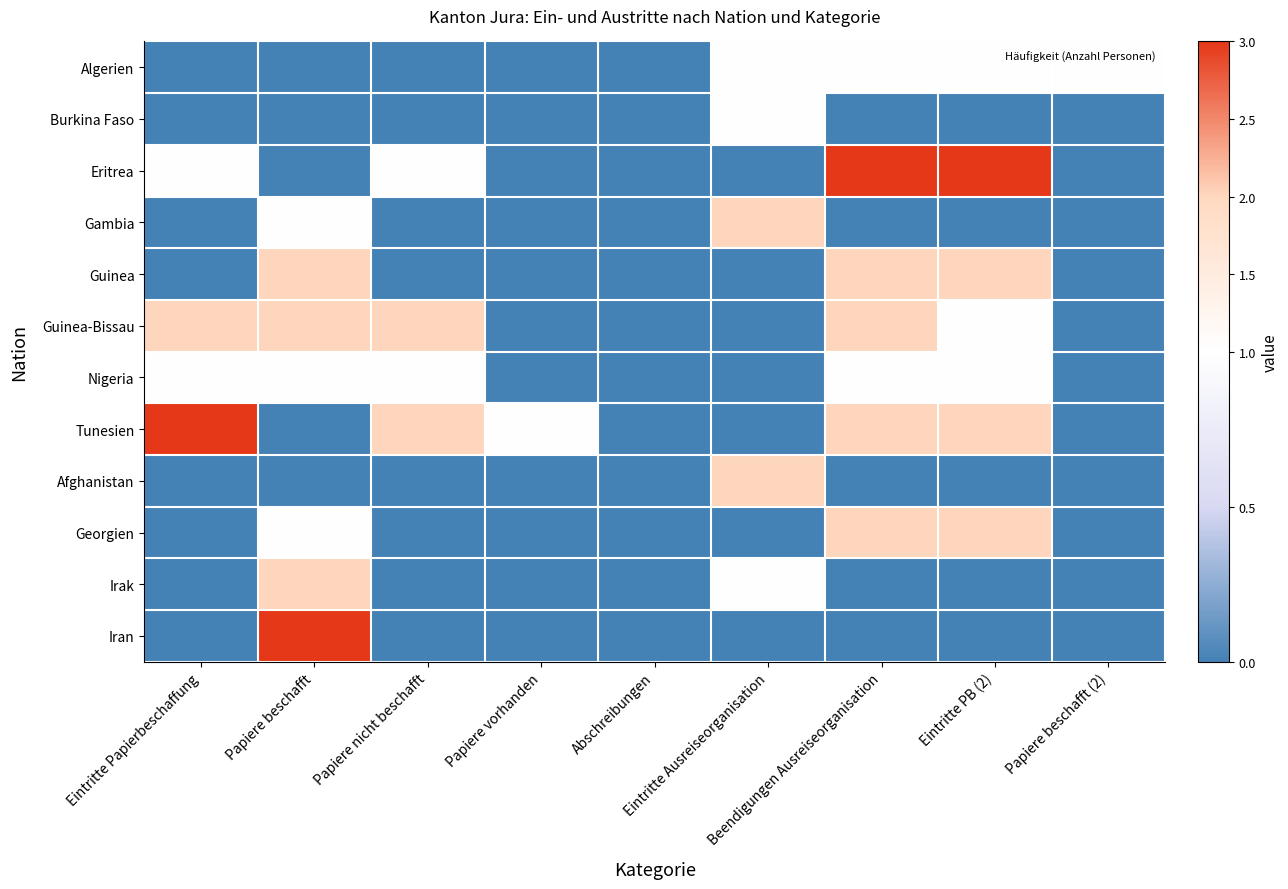

Reading right to left, extract all data points from this chart.

Algerien: Papiere beschafft (2)=1	Eintritte PB (2)=1	Beendigungen Ausreiseorganisation=1	Eintritte Ausreiseorganisation=1	Abschreibungen=0	Papiere vorhanden=0	Papiere nicht beschafft=0	Papiere beschafft=0	Eintritte Papierbeschaffung=0
Burkina Faso: Papiere beschafft (2)=0	Eintritte PB (2)=0	Beendigungen Ausreiseorganisation=0	Eintritte Ausreiseorganisation=1	Abschreibungen=0	Papiere vorhanden=0	Papiere nicht beschafft=0	Papiere beschafft=0	Eintritte Papierbeschaffung=0
Eritrea: Papiere beschafft (2)=0	Eintritte PB (2)=3	Beendigungen Ausreiseorganisation=3	Eintritte Ausreiseorganisation=0	Abschreibungen=0	Papiere vorhanden=0	Papiere nicht beschafft=1	Papiere beschafft=0	Eintritte Papierbeschaffung=1
Gambia: Papiere beschafft (2)=0	Eintritte PB (2)=0	Beendigungen Ausreiseorganisation=0	Eintritte Ausreiseorganisation=2	Abschreibungen=0	Papiere vorhanden=0	Papiere nicht beschafft=0	Papiere beschafft=1	Eintritte Papierbeschaffung=0
Guinea: Papiere beschafft (2)=0	Eintritte PB (2)=2	Beendigungen Ausreiseorganisation=2	Eintritte Ausreiseorganisation=0	Abschreibungen=0	Papiere vorhanden=0	Papiere nicht beschafft=0	Papiere beschafft=2	Eintritte Papierbeschaffung=0
Guinea-Bissau: Papiere beschafft (2)=0	Eintritte PB (2)=1	Beendigungen Ausreiseorganisation=2	Eintritte Ausreiseorganisation=0	Abschreibungen=0	Papiere vorhanden=0	Papiere nicht beschafft=2	Papiere beschafft=2	Eintritte Papierbeschaffung=2
Nigeria: Papiere beschafft (2)=0	Eintritte PB (2)=1	Beendigungen Ausreiseorganisation=1	Eintritte Ausreiseorganisation=0	Abschreibungen=0	Papiere vorhanden=0	Papiere nicht beschafft=1	Papiere beschafft=1	Eintritte Papierbeschaffung=1
Tunesien: Papiere beschafft (2)=0	Eintritte PB (2)=2	Beendigungen Ausreiseorganisation=2	Eintritte Ausreiseorganisation=0	Abschreibungen=0	Papiere vorhanden=1	Papiere nicht beschafft=2	Papiere beschafft=0	Eintritte Papierbeschaffung=3
Afghanistan: Papiere beschafft (2)=0	Eintritte PB (2)=0	Beendigungen Ausreiseorganisation=0	Eintritte Ausreiseorganisation=2	Abschreibungen=0	Papiere vorhanden=0	Papiere nicht beschafft=0	Papiere beschafft=0	Eintritte Papierbeschaffung=0
Georgien: Papiere beschafft (2)=0	Eintritte PB (2)=2	Beendigungen Ausreiseorganisation=2	Eintritte Ausreiseorganisation=0	Abschreibungen=0	Papiere vorhanden=0	Papiere nicht beschafft=0	Papiere beschafft=1	Eintritte Papierbeschaffung=0
Irak: Papiere beschafft (2)=0	Eintritte PB (2)=0	Beendigungen Ausreiseorganisation=0	Eintritte Ausreiseorganisation=1	Abschreibungen=0	Papiere vorhanden=0	Papiere nicht beschafft=0	Papiere beschafft=2	Eintritte Papierbeschaffung=0
Iran: Papiere beschafft (2)=0	Eintritte PB (2)=0	Beendigungen Ausreiseorganisation=0	Eintritte Ausreiseorganisation=0	Abschreibungen=0	Papiere vorhanden=0	Papiere nicht beschafft=0	Papiere beschafft=3	Eintritte Papierbeschaffung=0